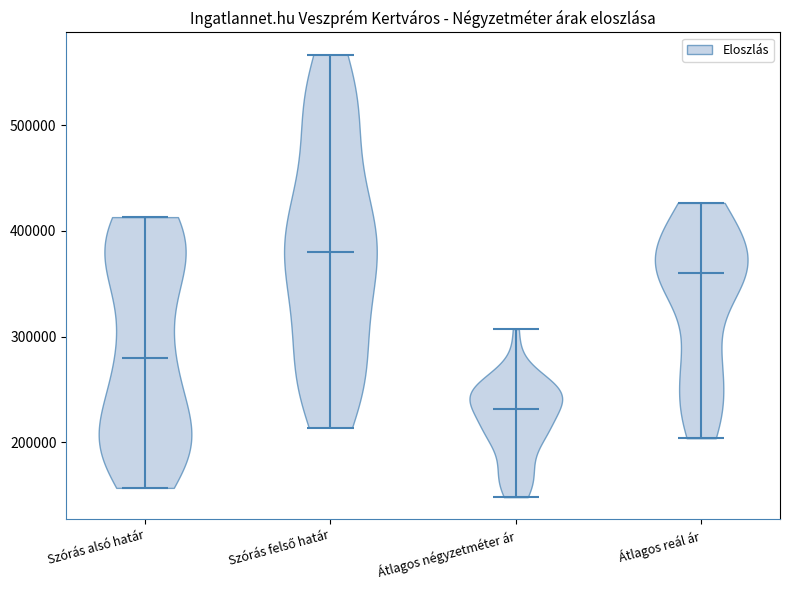

What is the lowest point the violin for Szórás alsó határ reaches on the y-axis? The values are not printed on the chart, so give them approximately, as read against the axis.

160000